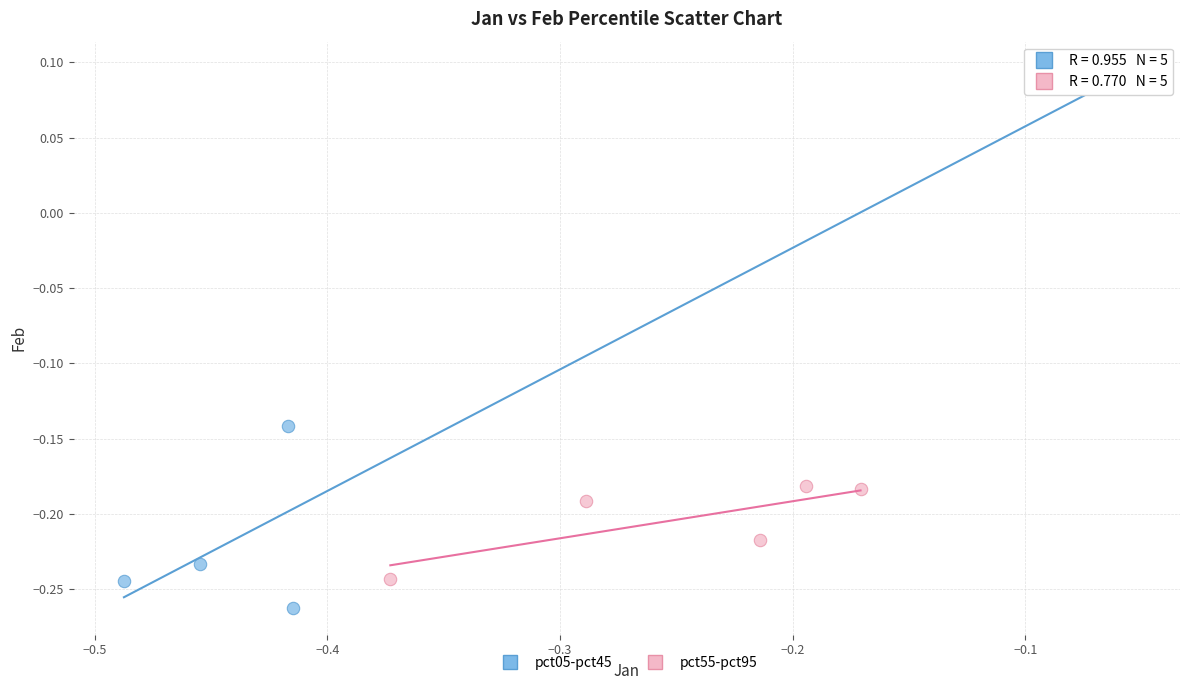

Which series contains the highest Y value?

pct05-pct45